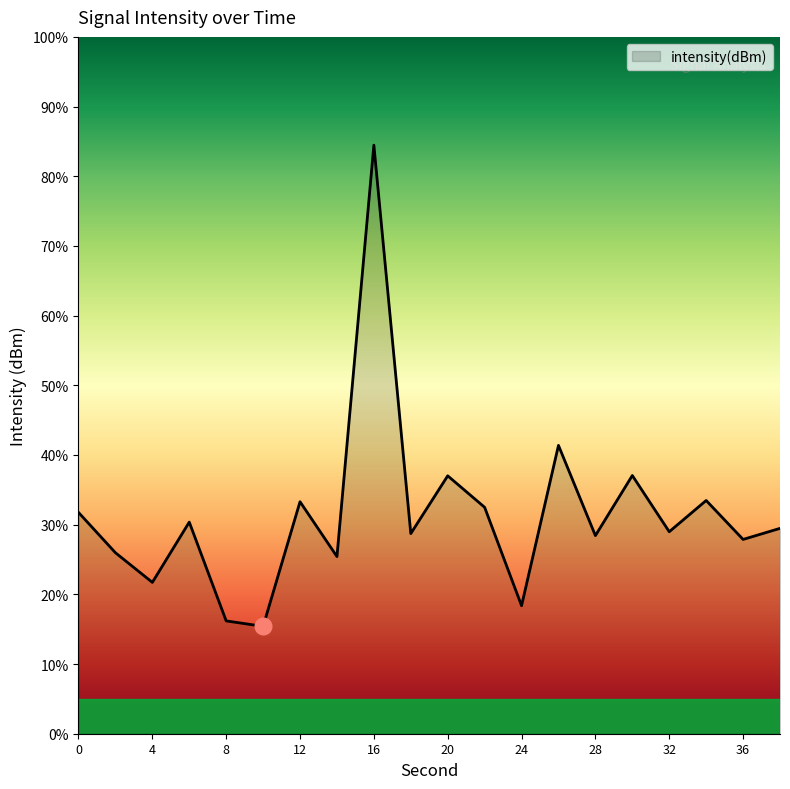

What is the difference between the maximum and minimum values?

69.1